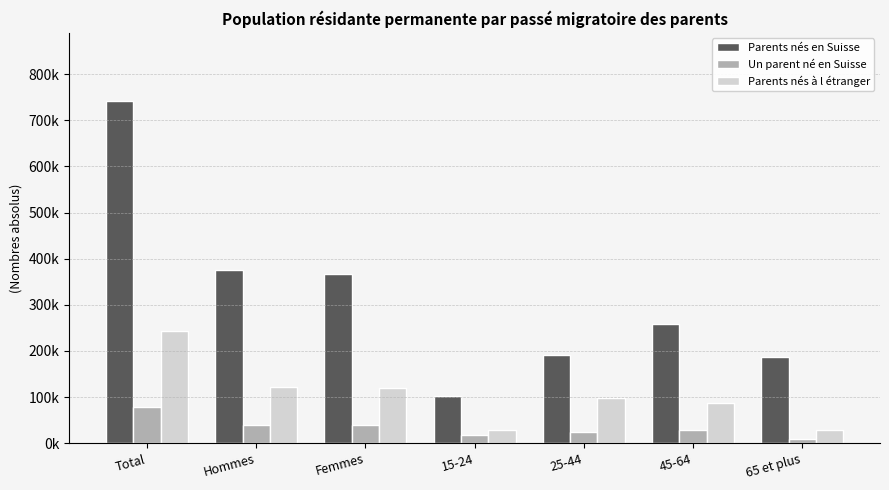

What is the label of the 6th bar from the left?

45-64